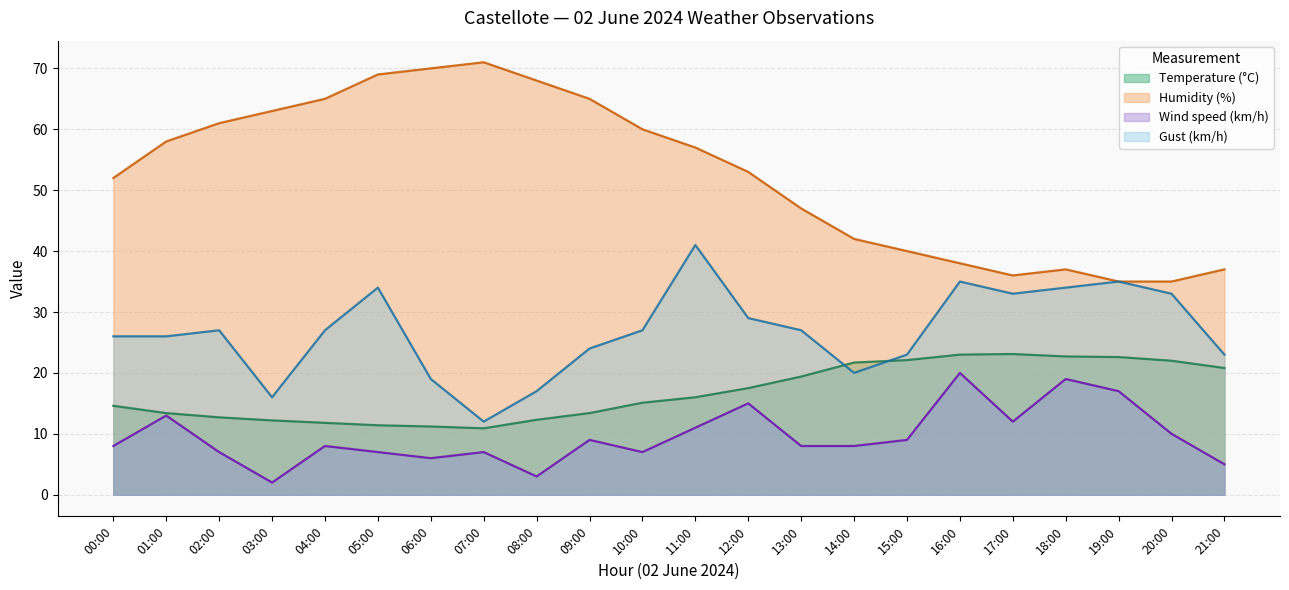

Between 03:00 and 07:00, which series saw the biggest shift?

Humidity (%)